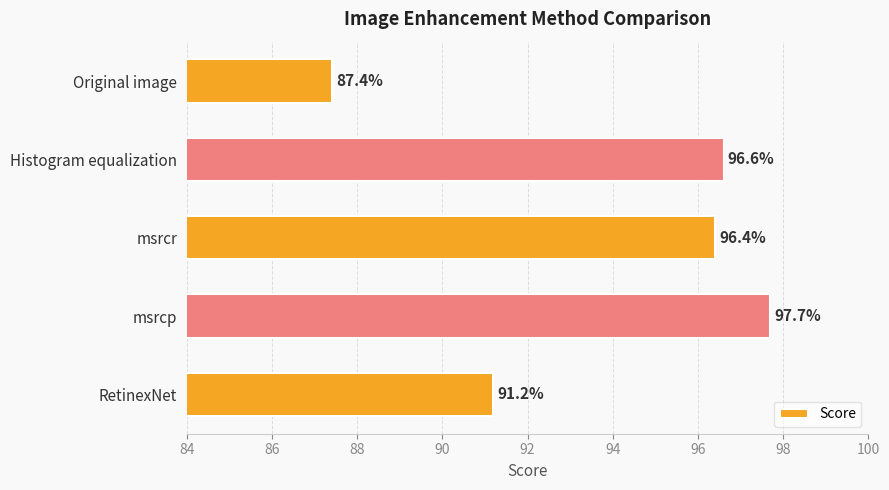

List the labels in order of value, smallest first.

Original image, RetinexNet, msrcr, Histogram equalization, msrcp